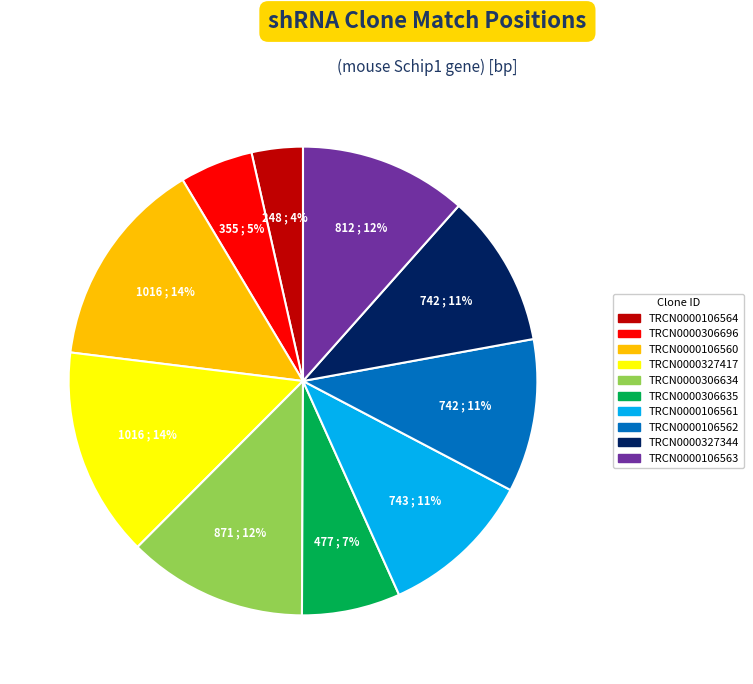

Approximately how many times larger is the value at TRCN0000306696 compared to TRCN0000327344?

0.5